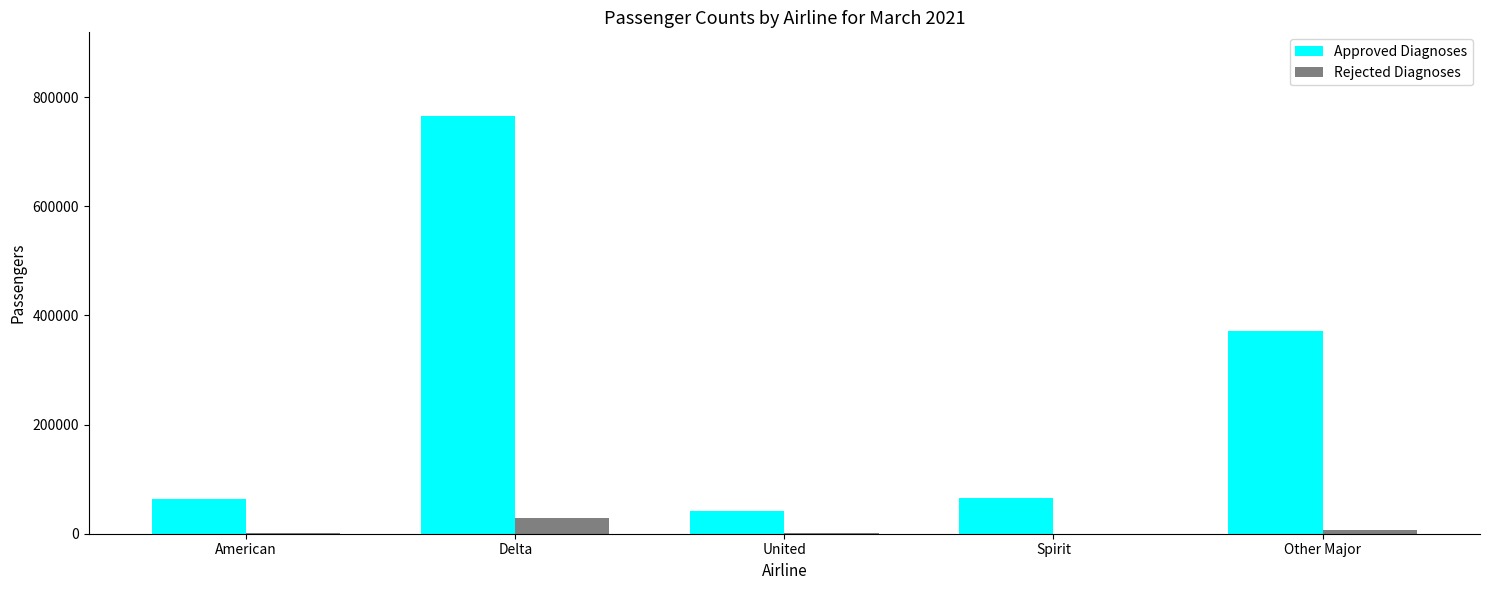

Which series changed the most between Delta and United?

Approved Diagnoses